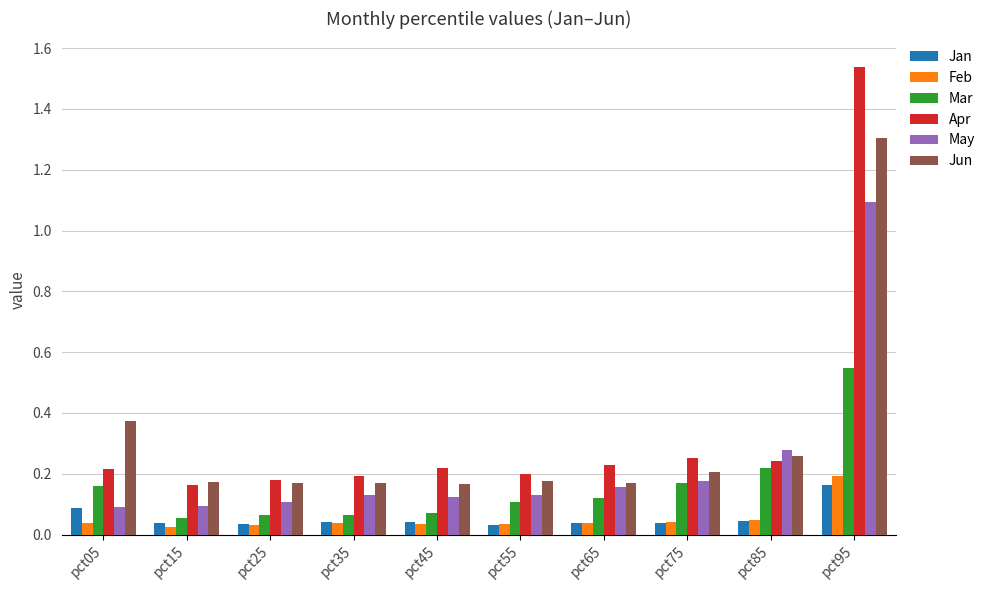

What is the sum of all Jun values?

3.2